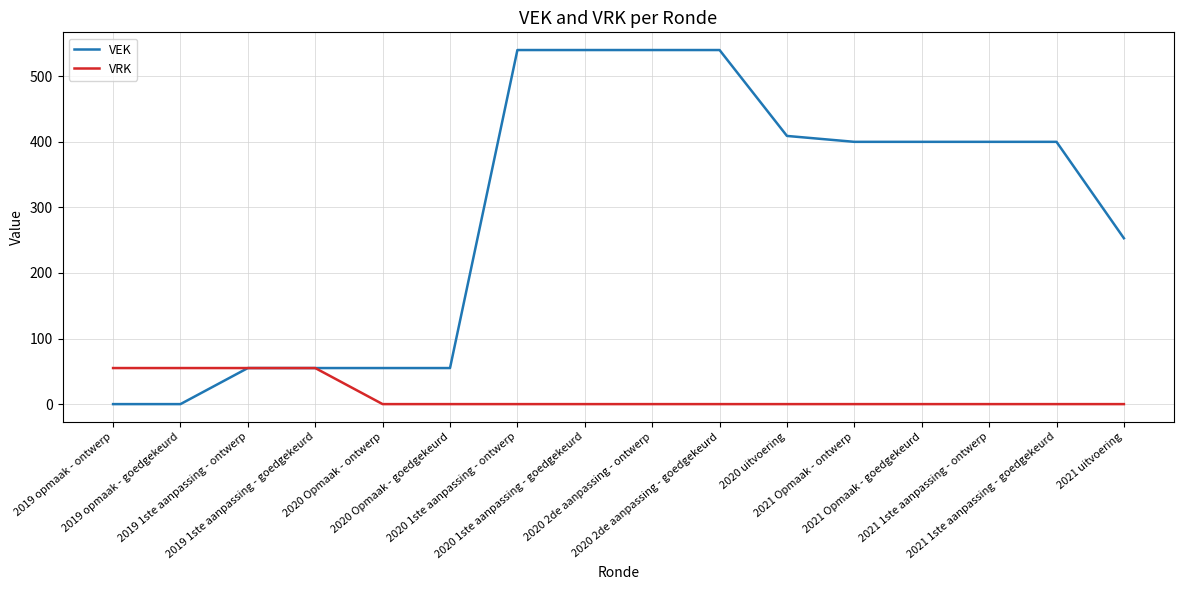

What is the difference between the maximum and minimum values in the VRK series?

55